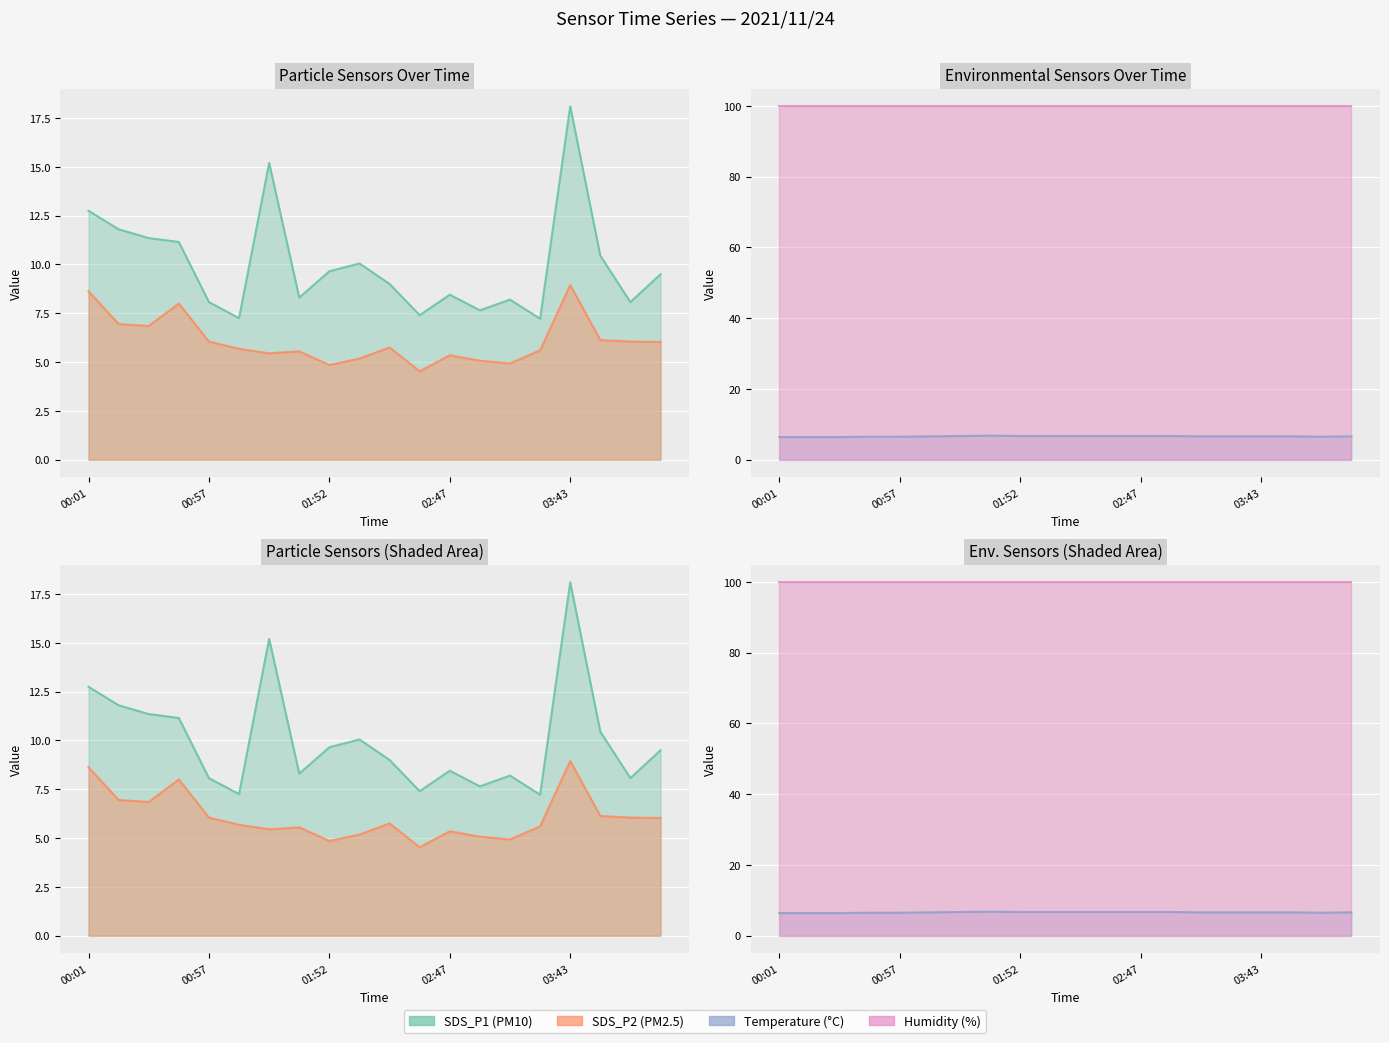

At how many categories does at least one series exceed 88?

20